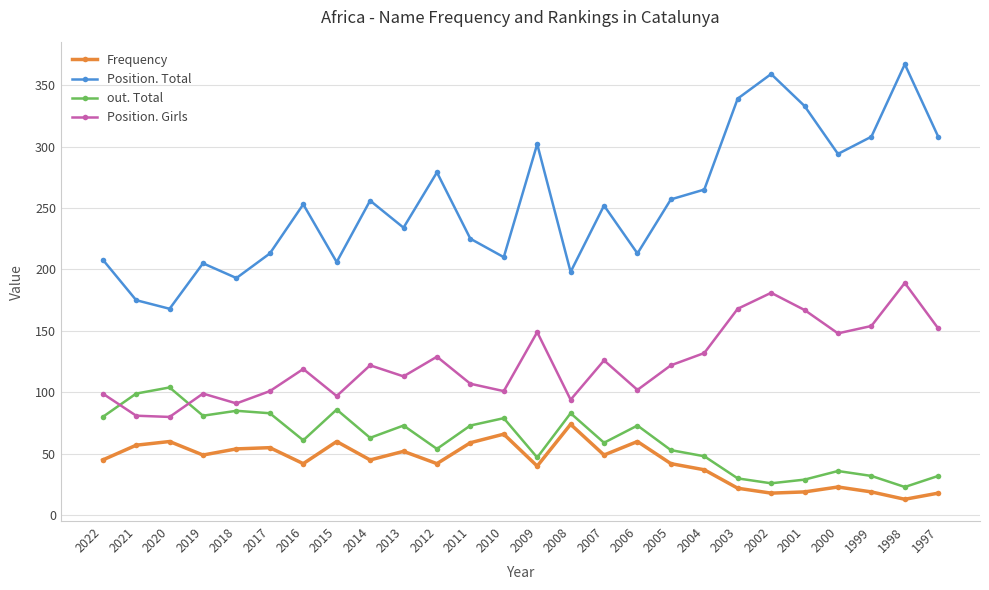

True or false: Frequency and Position. Total cross at least once.

False